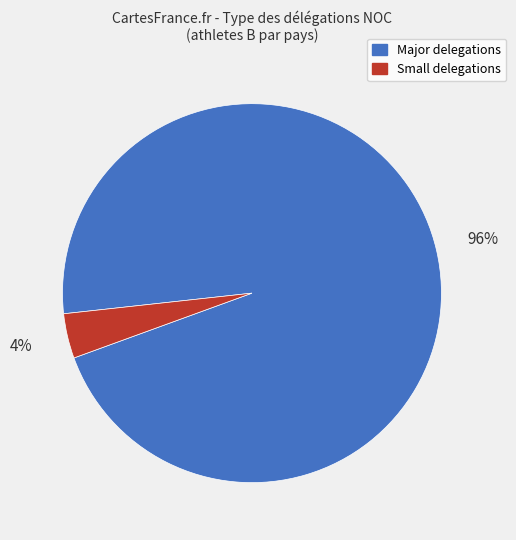

To the nearest percent, what is the average slice percentage?

50%